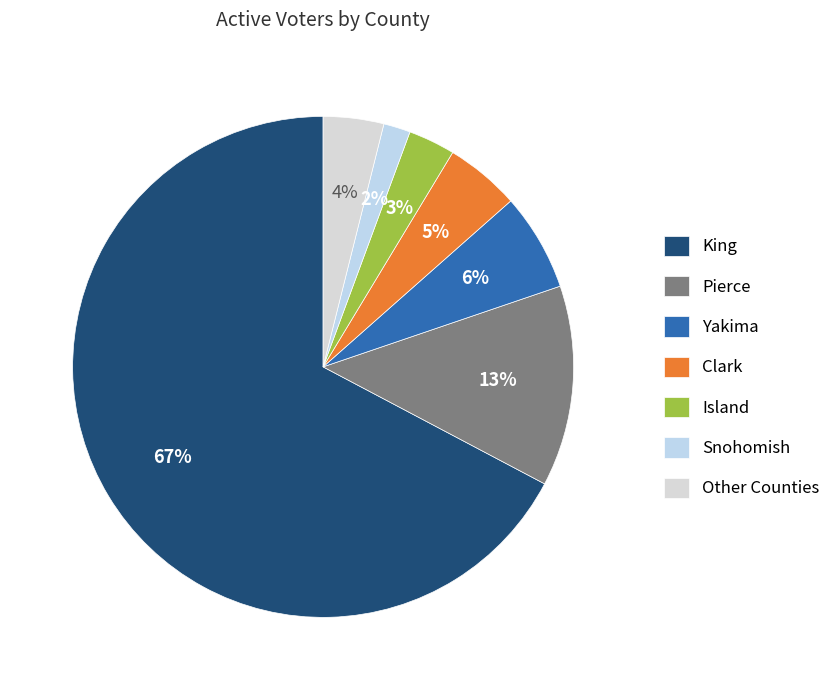

Does Snohomish represent more than half of the total?

No